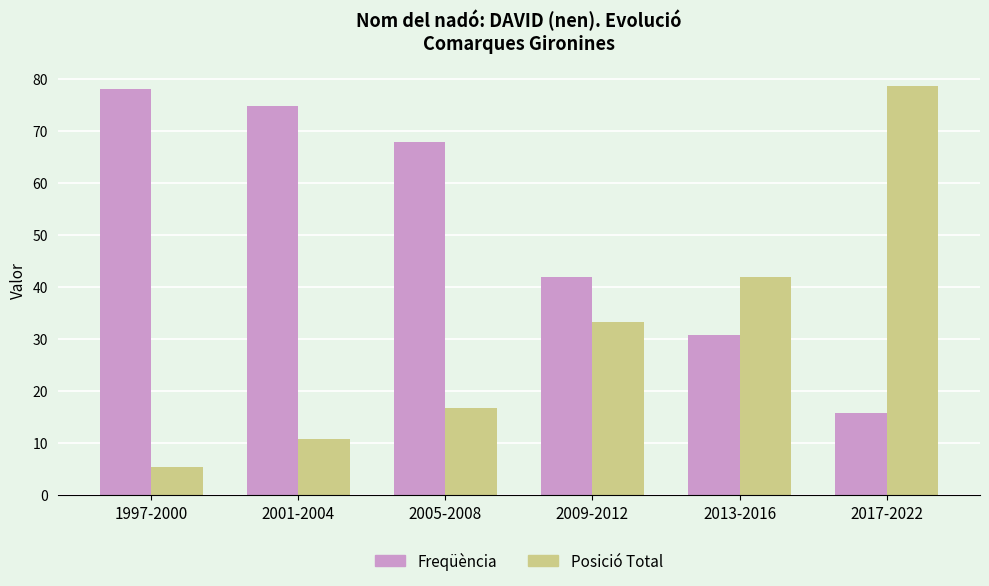

What is the smallest value displayed?

5.5